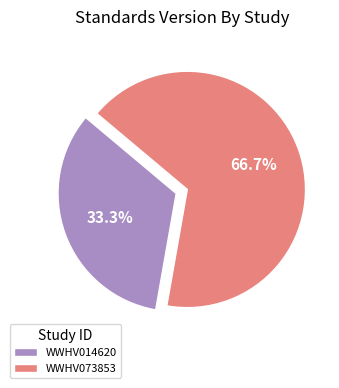

To the nearest percent, what is the difference between the largest and smallest slice percentages?

33%